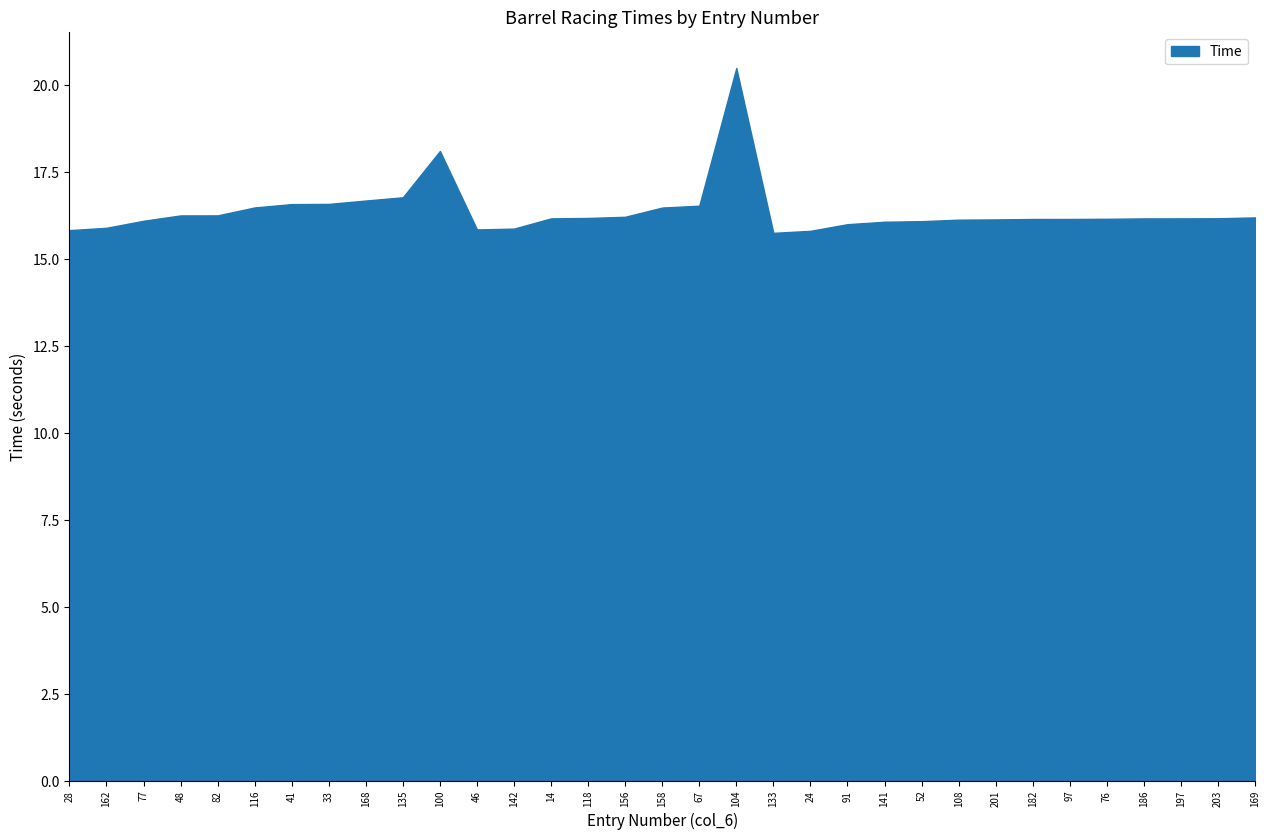

What is the value of the 28th point from the left?

16.1